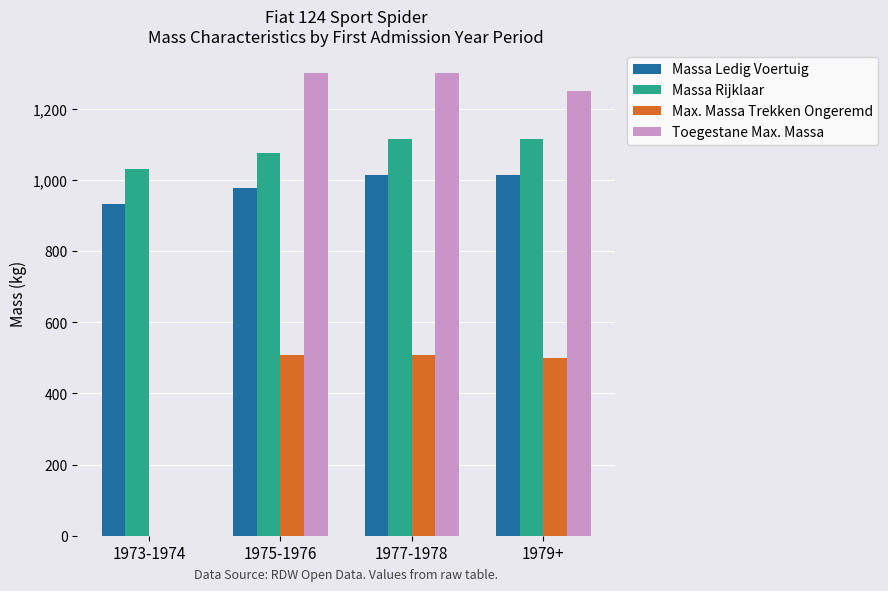

What is the sum of all Massa Rijklaar values?

4339